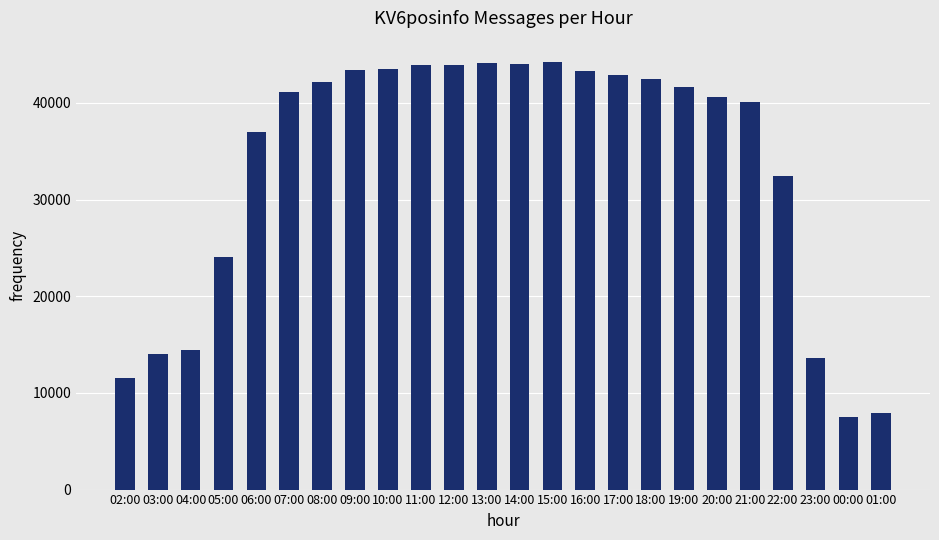

What position from the left is 19:00?

18